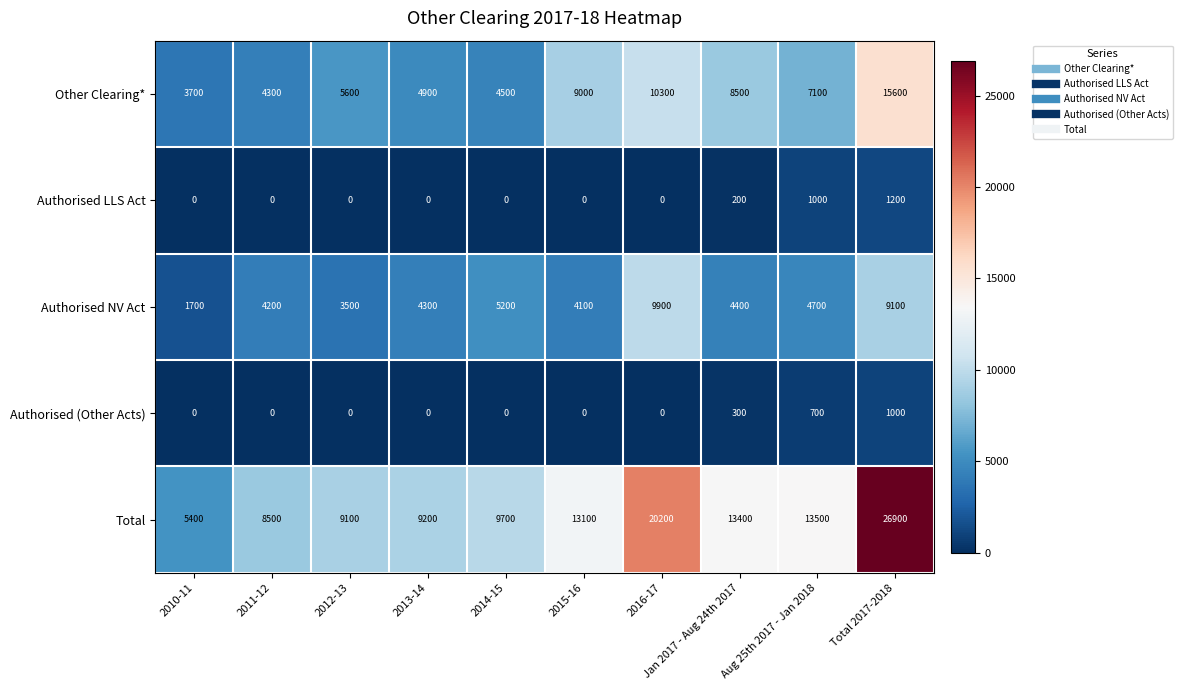

List the series in order of their peak value, highest first.

Total, Other Clearing*, Authorised NV Act, Authorised LLS Act, Authorised (Other Acts)